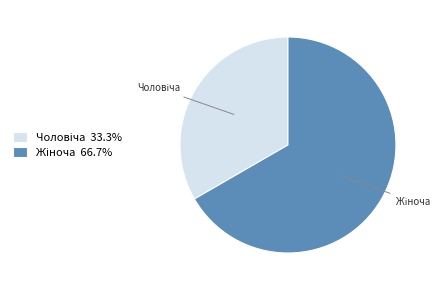

Does any single category account for the majority?

Yes